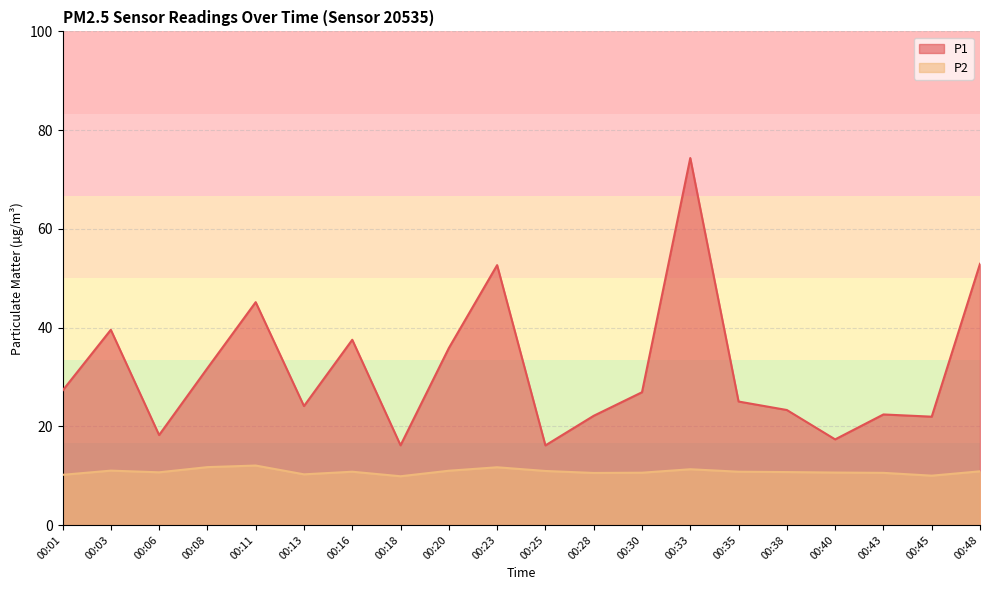

What is the difference between the maximum and second lowest values in the P2 series?

2.1